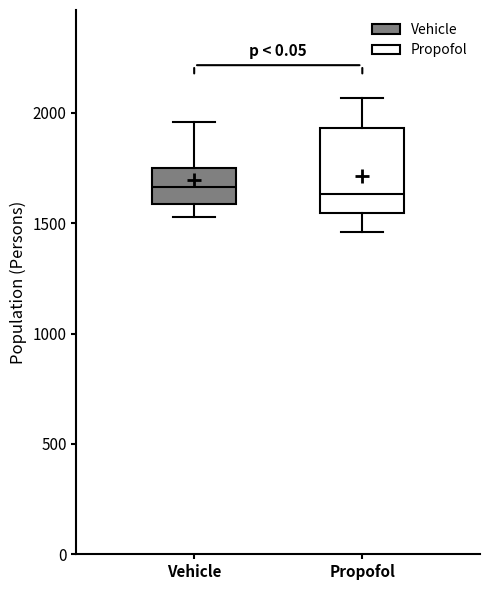

Where is the upper edge of the box for Propofol on the y-axis? The values are not printed on the chart, so give them approximately, as read against the axis.

1950